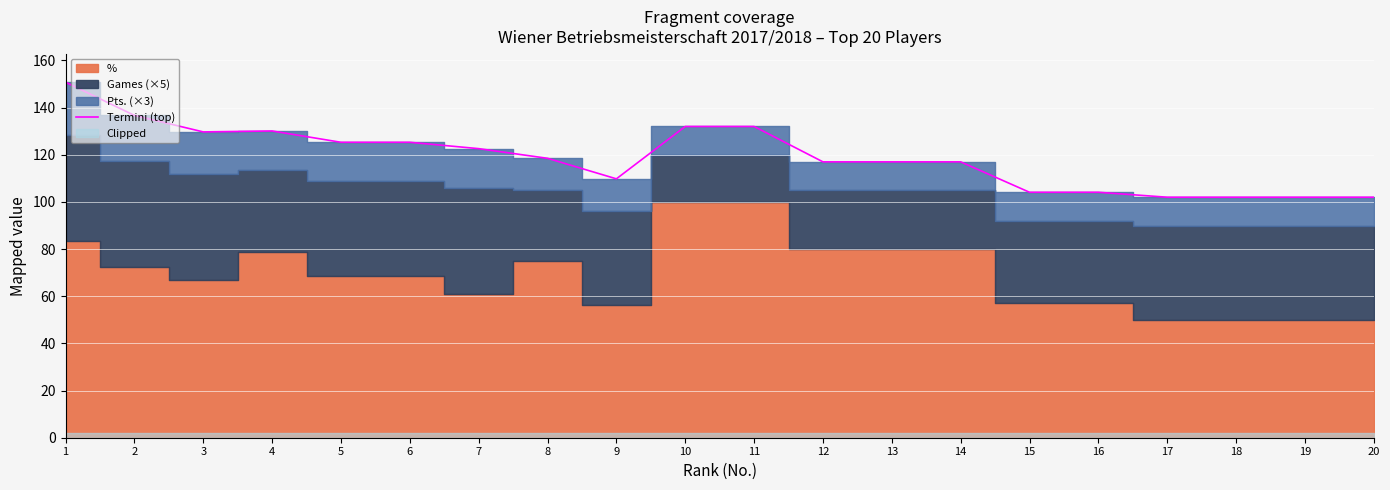

Rank the categories by value from lowest to highest.

17, 18, 19, 20, 15, 16, 9, 12, 13, 14, 8, 7, 5, 6, 3, 4, 10, 11, 2, 1